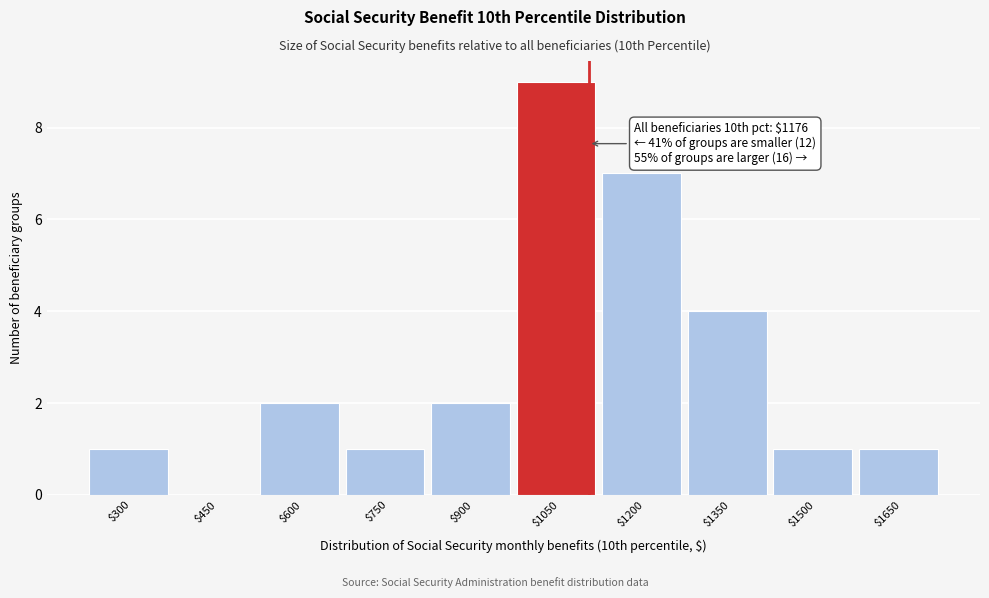

What is the greatest value displayed?

9